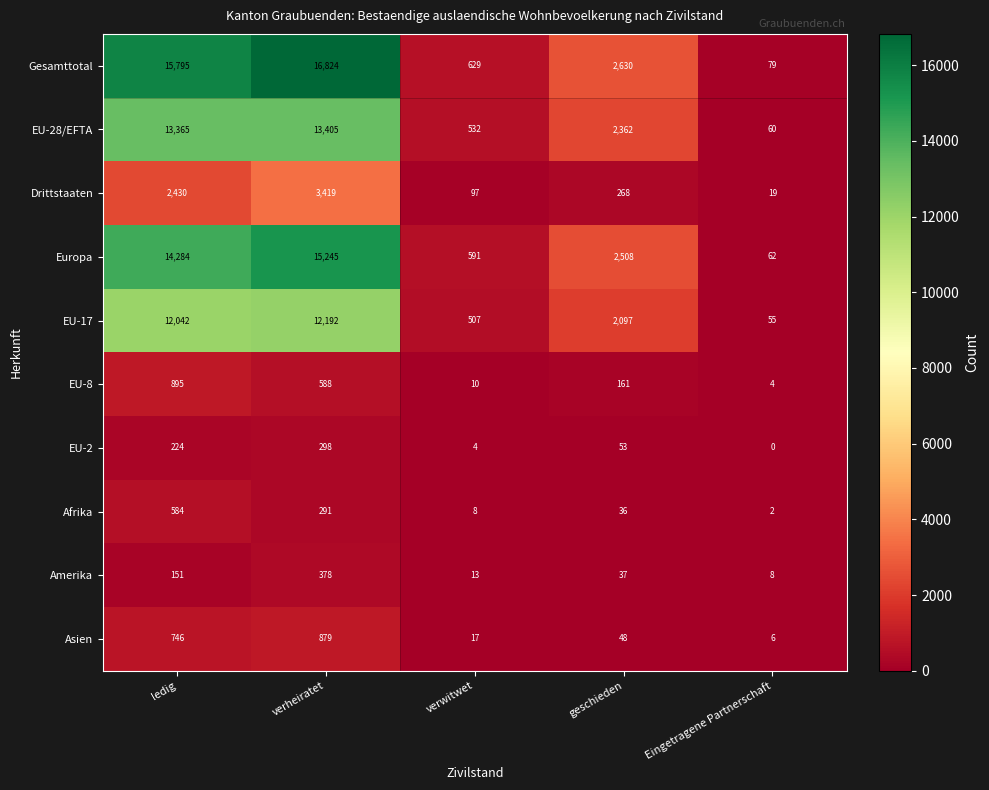

Which series has the widest spread of values?

Gesamttotal